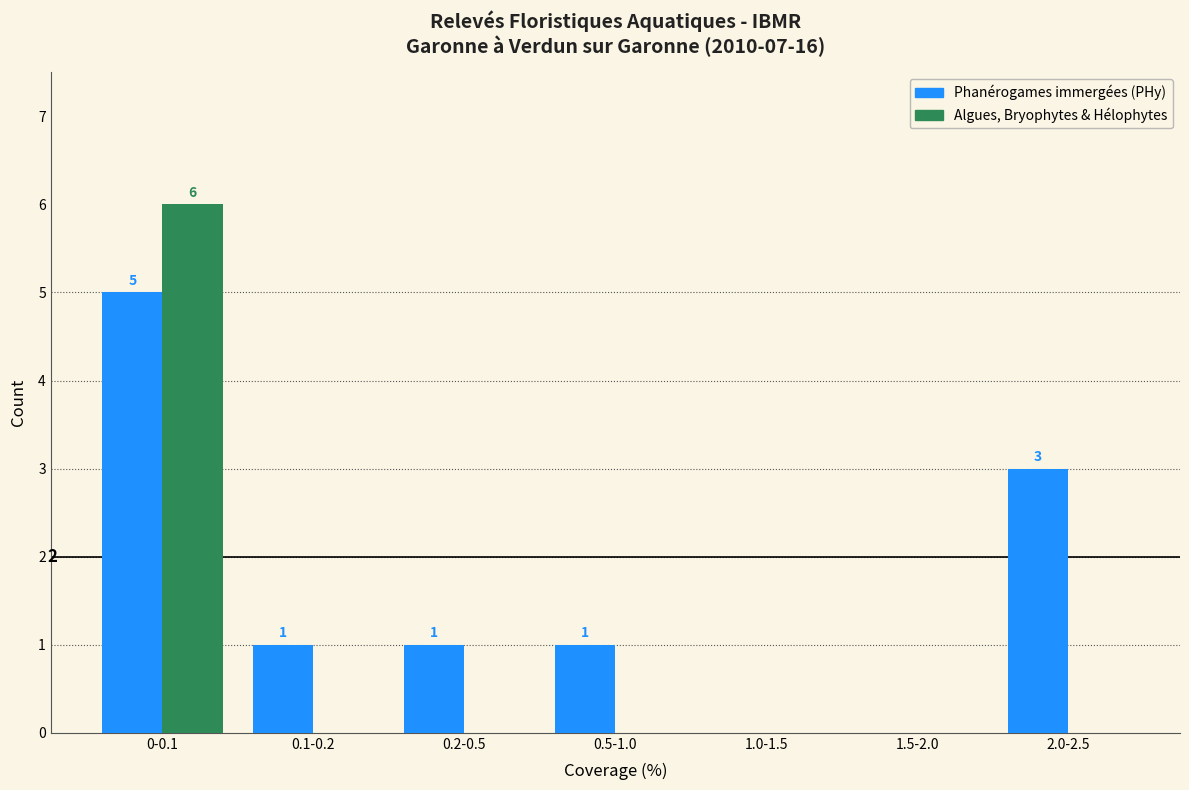

At which category is the sum across all series the highest?

0-0.1